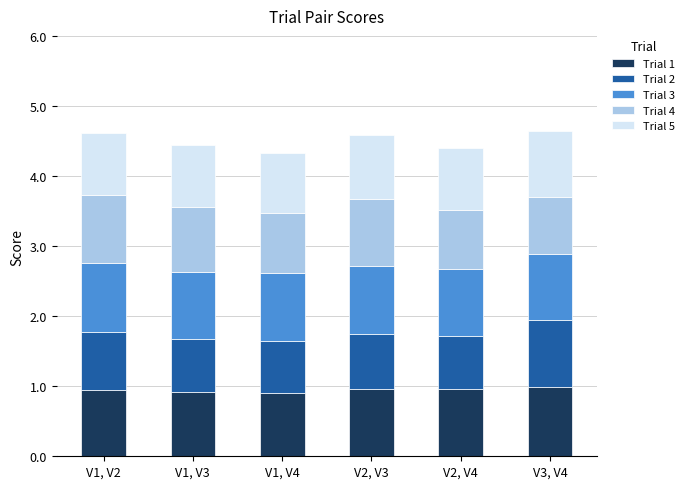

Are the bars grouped side by side (vs. stacked)?

No